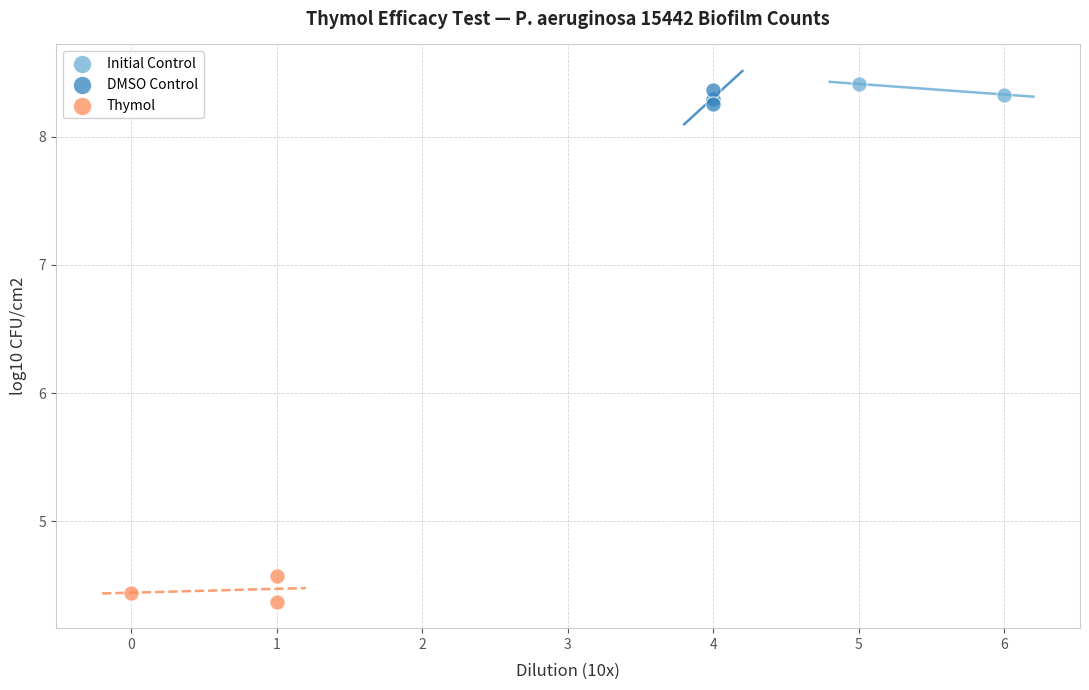

Which series contains the lowest Y value?

Thymol